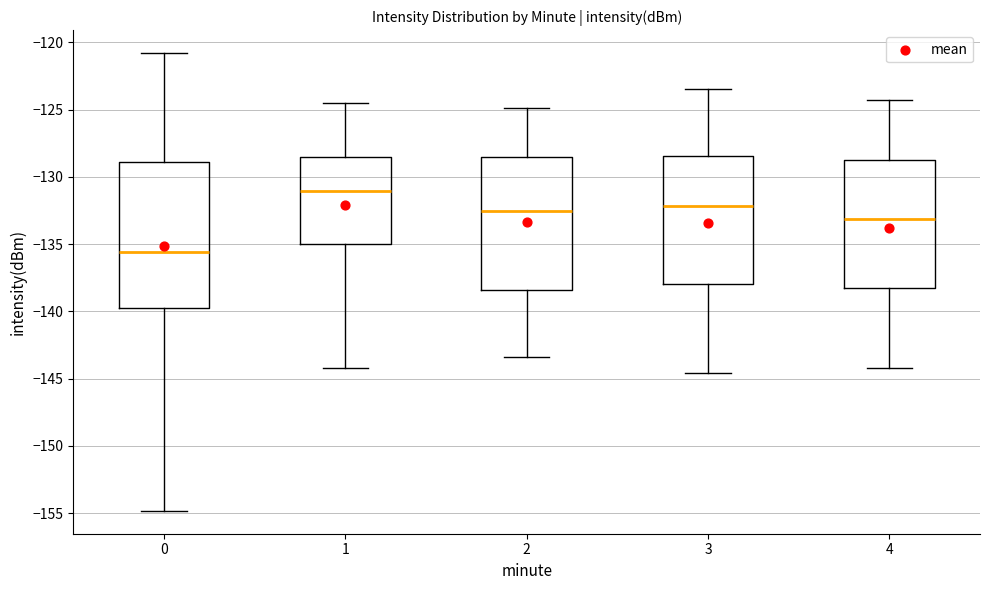

Reading left to right, transcribe this box plot: for each box, give where its median line is, the range the box spans, and where its two whiskers end, as read against the y-axis. The values are not printed on the chart, so give them approximately, as read against the axis.

0: median -135.5, box -139.5 to -129.0, whiskers -155.0 to -121.0
1: median -131.0, box -135.0 to -128.5, whiskers -144.0 to -124.5
2: median -132.5, box -138.5 to -128.5, whiskers -143.5 to -125.0
3: median -132.0, box -138.0 to -128.5, whiskers -144.5 to -123.5
4: median -133.0, box -138.5 to -129.0, whiskers -144.0 to -124.5